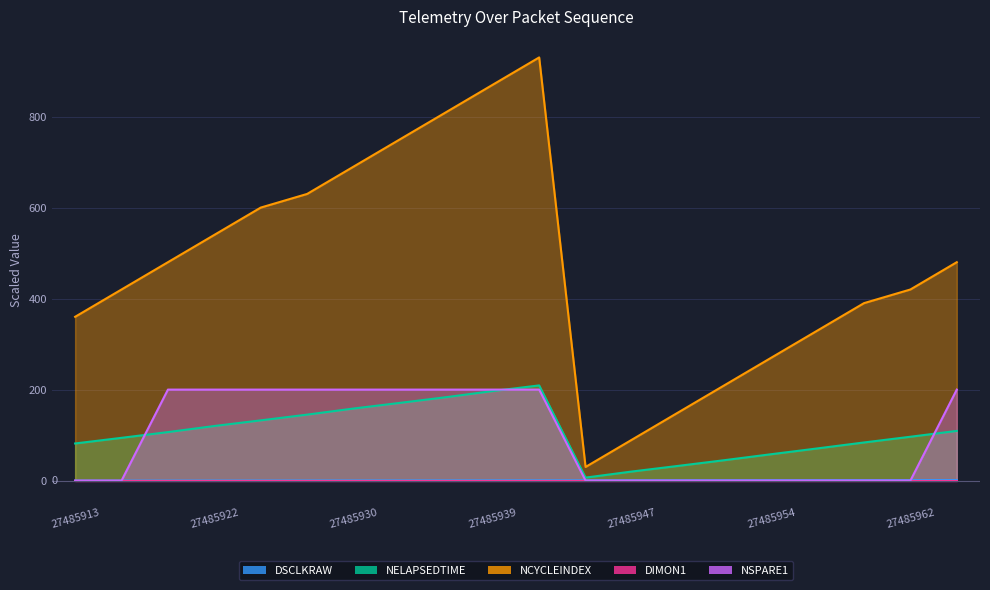

True or false: NSPARE1 and DSCLKRAW intersect in this chart.

True